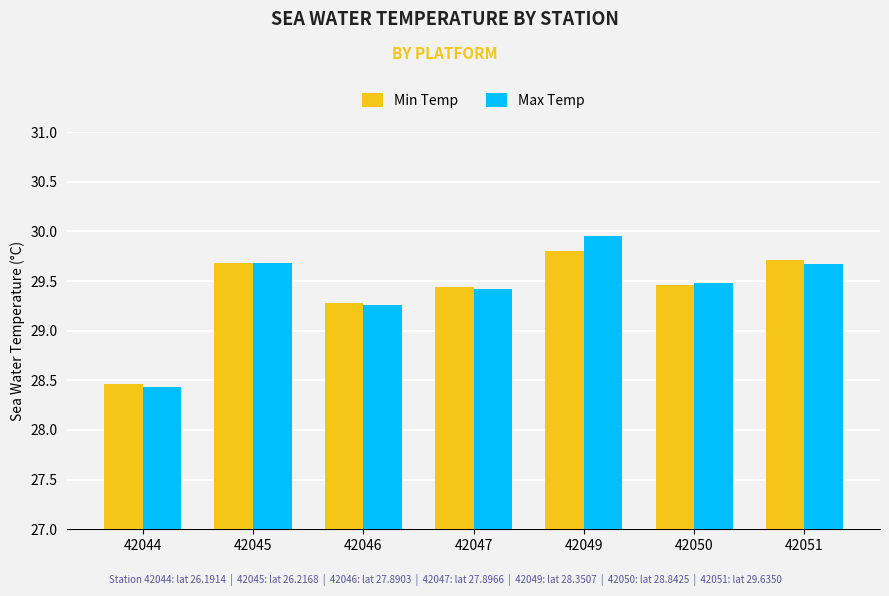

At which category is the sum across all series the highest?

42049